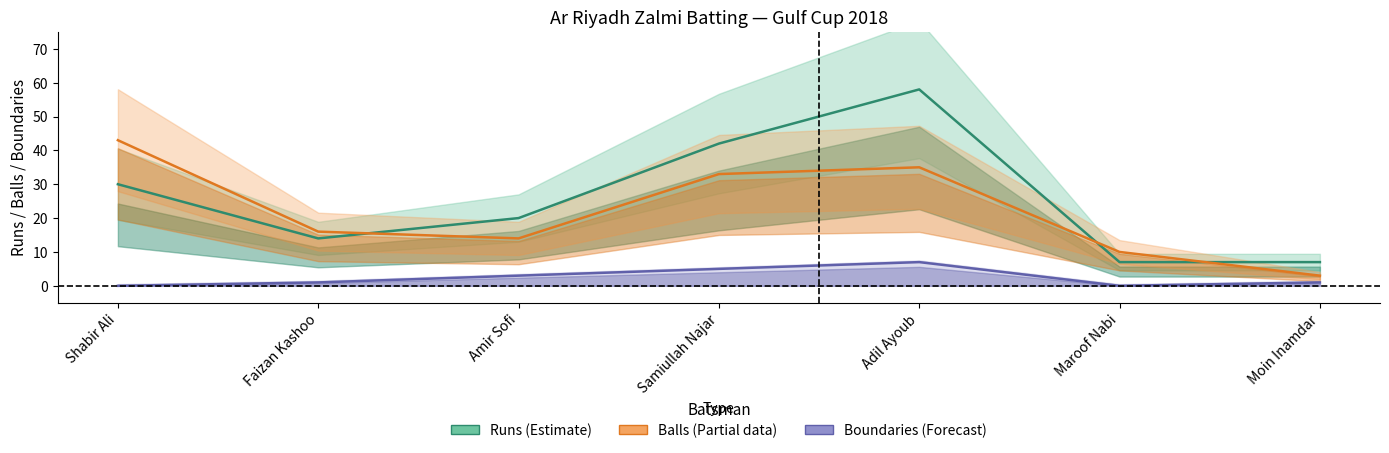

What is the total value across all series at Shabir Ali?

73